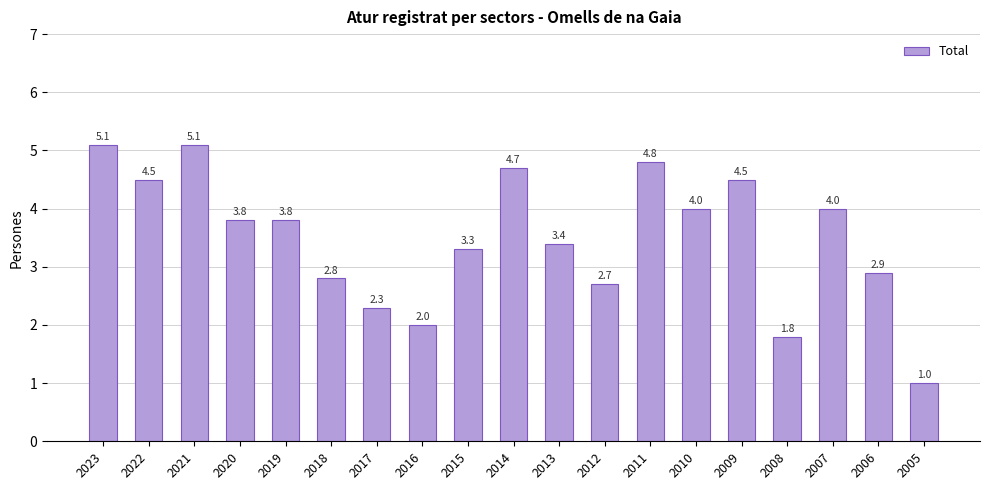

What is the value of the 3rd bar from the left?

5.1